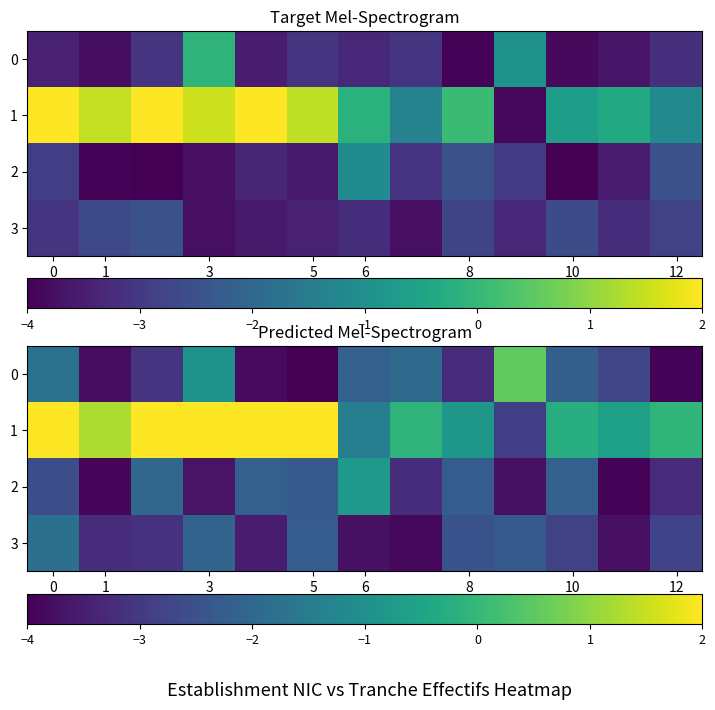

True or false: 1 has a value of -0.1 at 10.

False